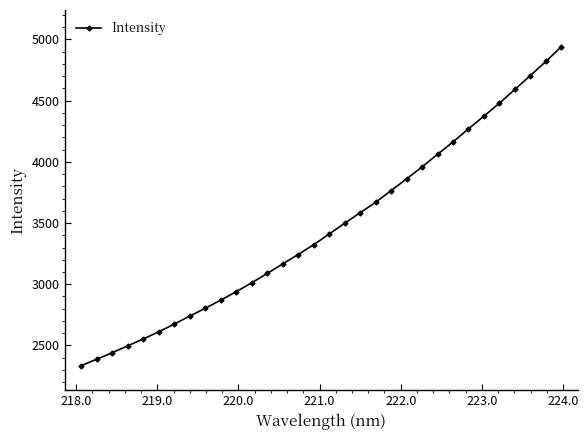

What is the sum of all values?

110825.7